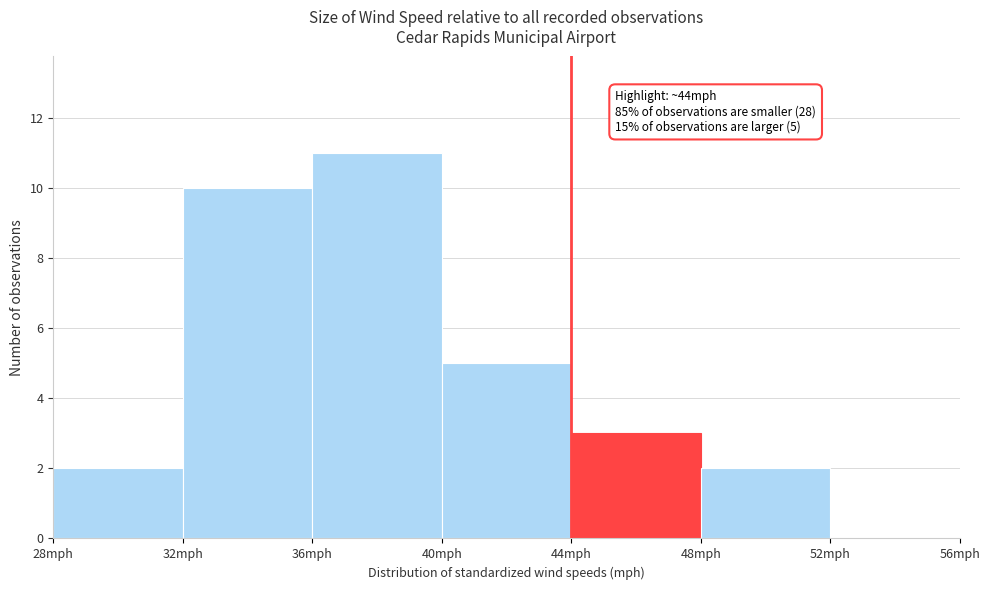

Which range on the x-axis has the tallest bar?

36 to 40